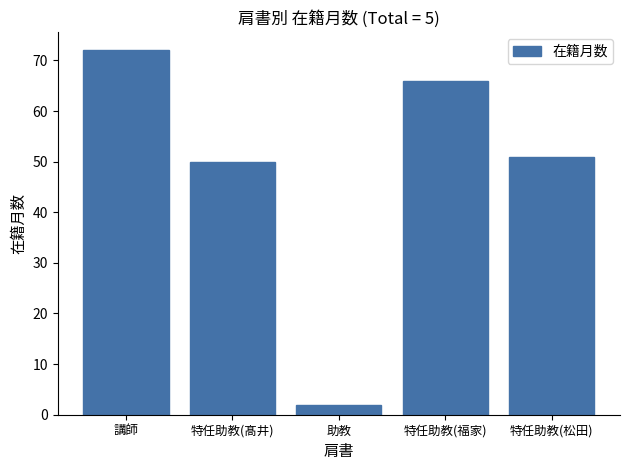

The value at 講師 is 72. True or false?

True